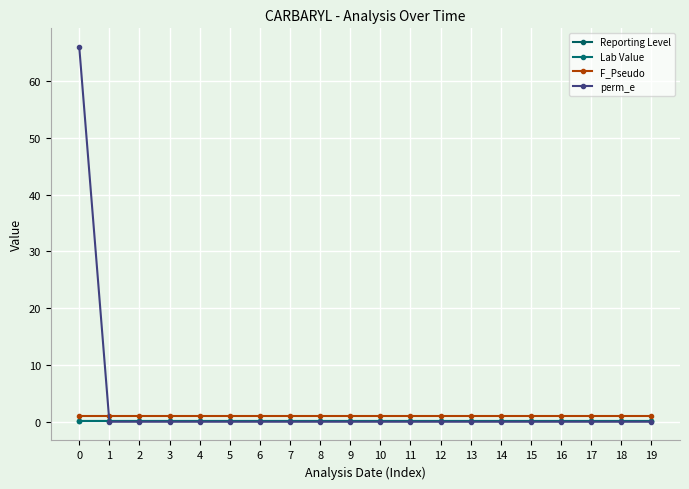

Is this an area chart (filled region under the line)?

No